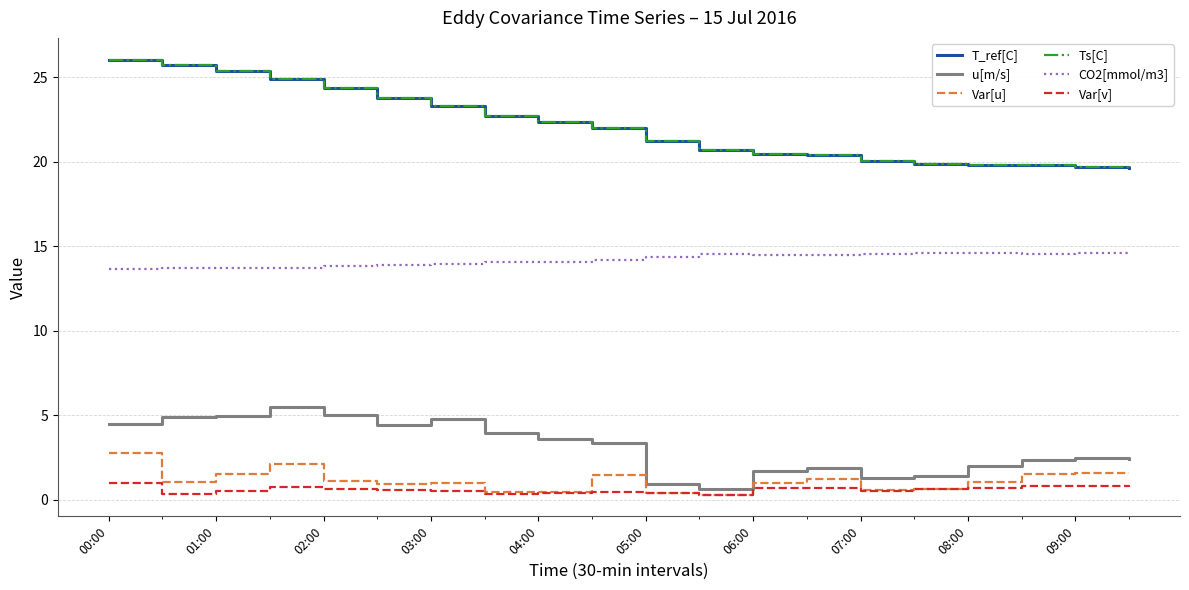

What is the minimum value shown in the chart?

0.3